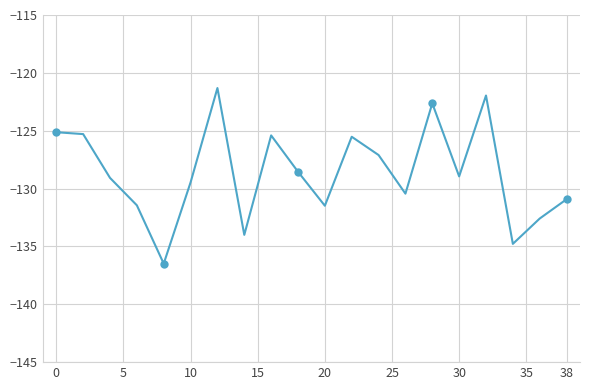

What is the value of the 6th point from the left?

-129.5